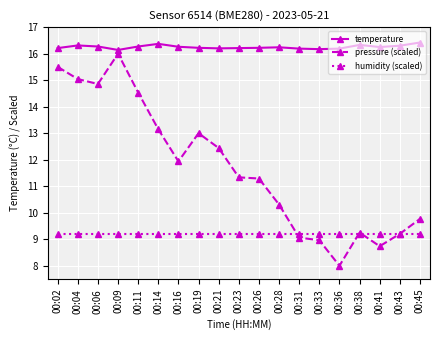

What is the highest value of the humidity (scaled) series?

9.2